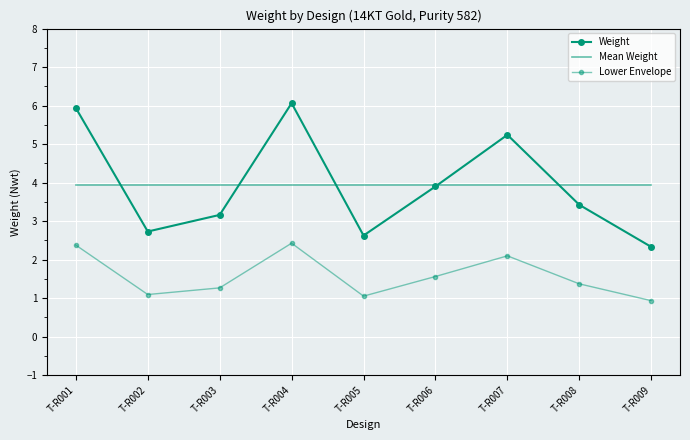

What is the difference between the maximum and minimum values in the Weight series?

3.7